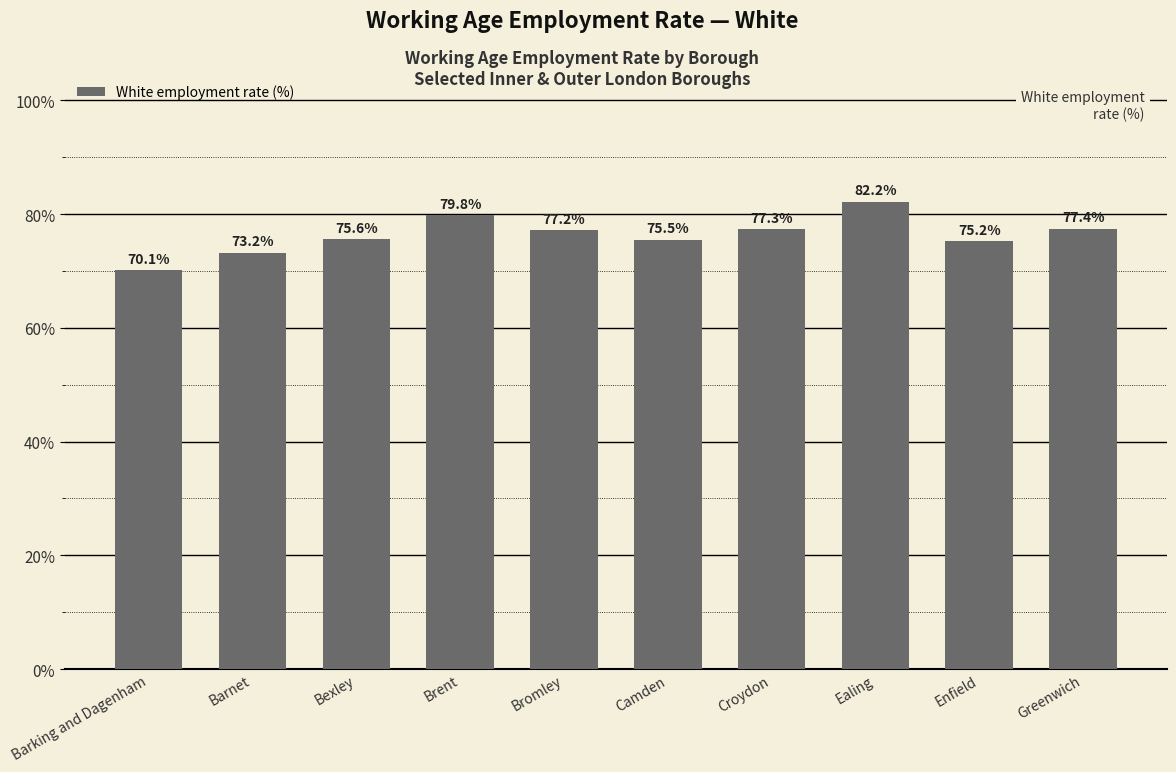

Reading left to right, what are all the values shown in this chart?

Barking and Dagenham=70.1	Barnet=73.2	Bexley=75.6	Brent=79.8	Bromley=77.2	Camden=75.5	Croydon=77.3	Ealing=82.2	Enfield=75.2	Greenwich=77.4